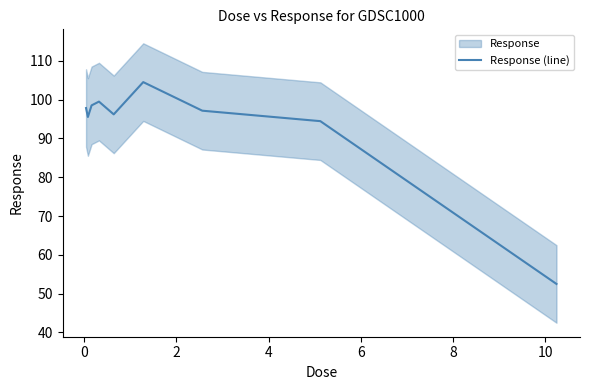

What is the lowest value of the Response (line) series?

52.5